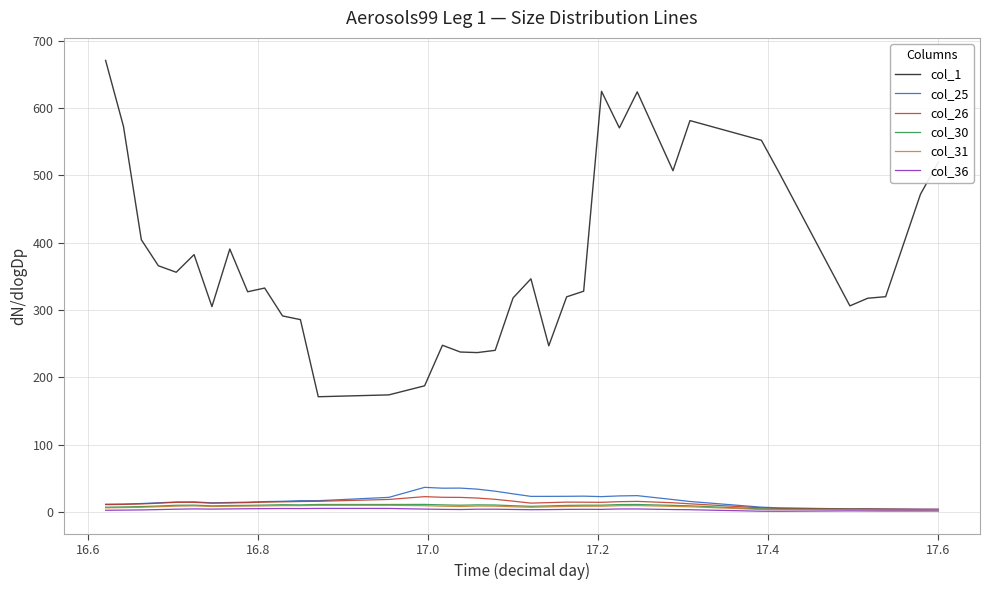

What is the highest value of the col_1 series?

670.6